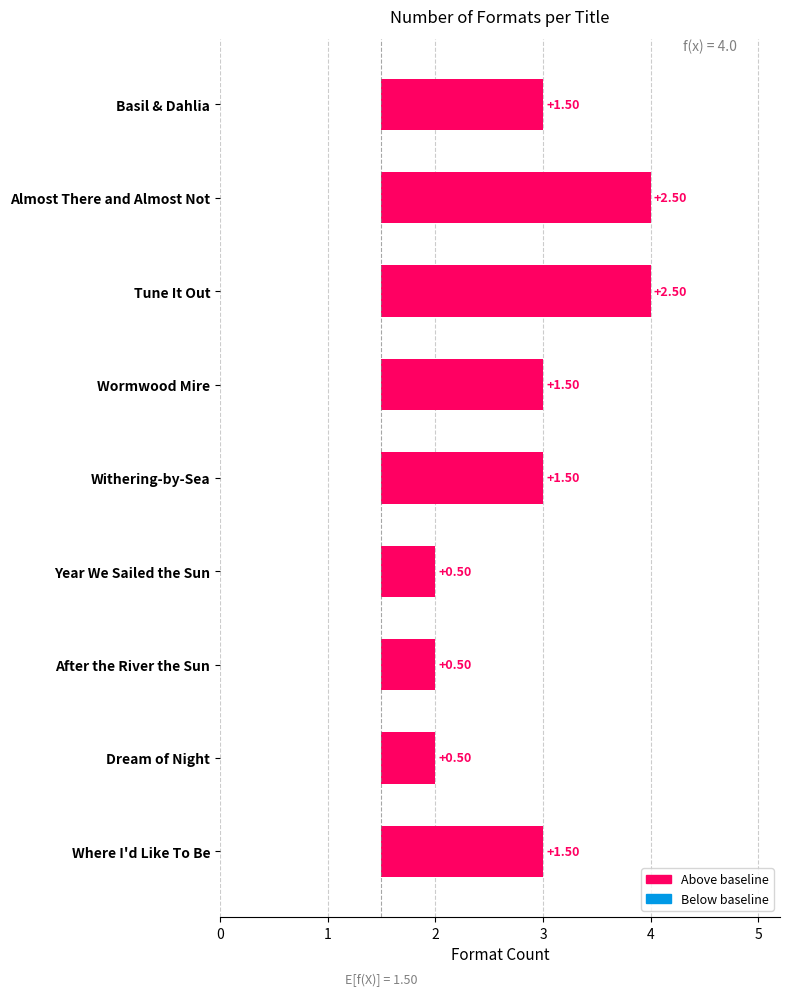

Rank the categories by value from lowest to highest.

Year We Sailed the Sun, After the River the Sun, Dream of Night, Basil & Dahlia, Wormwood Mire, Withering-by-Sea, Where I'd Like To Be, Almost There and Almost Not, Tune It Out